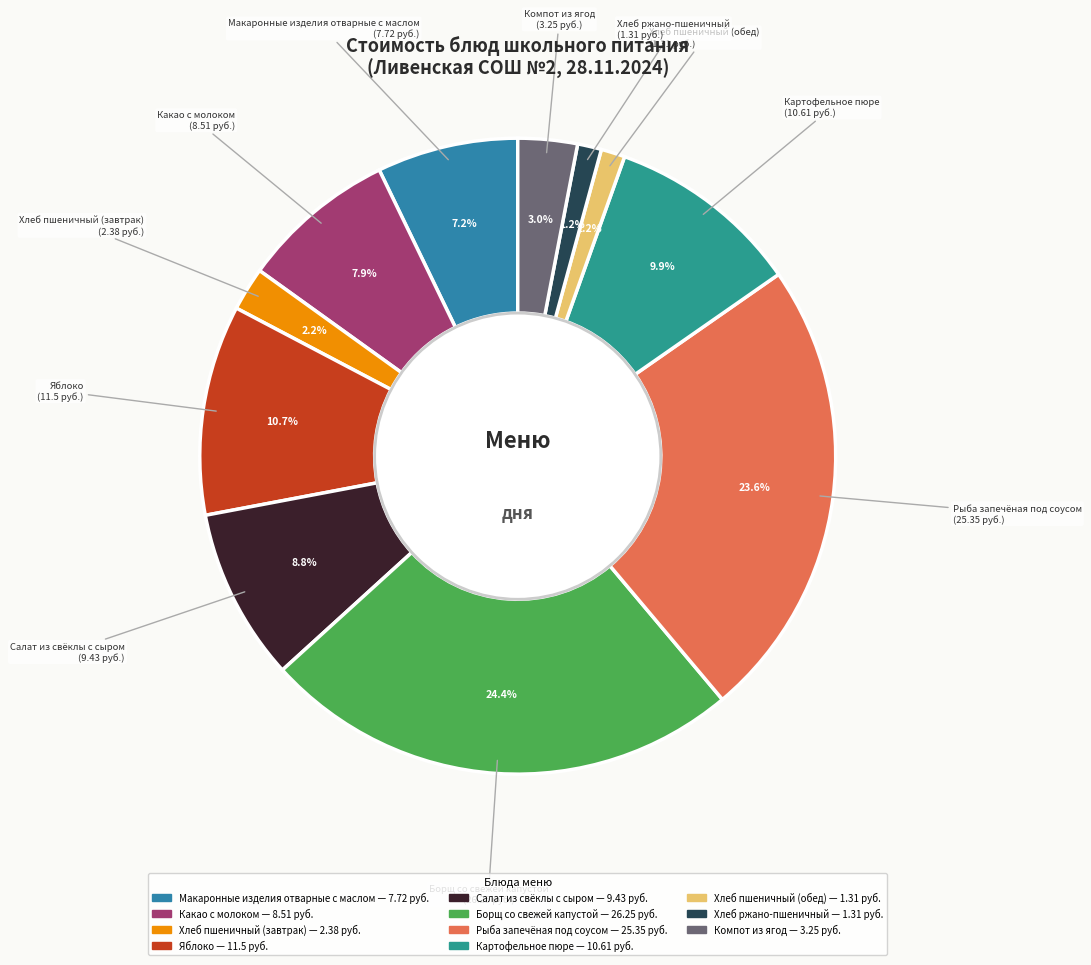

To the nearest percent, what is the combined percentage of Хлеб пшеничный (обед) and Борщ со свежей капустой?

26%